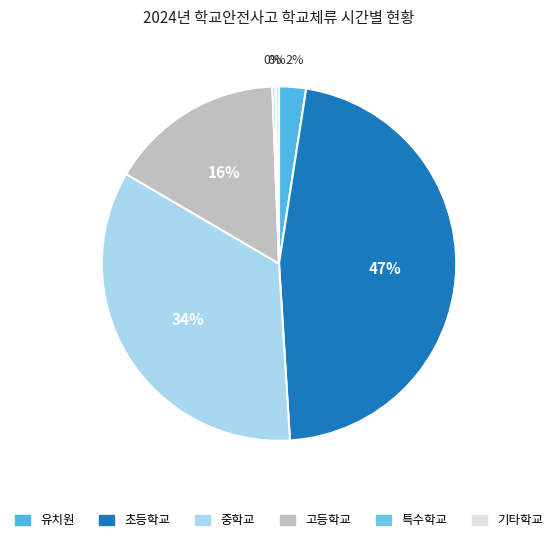

How many slices are in this pie chart?

6